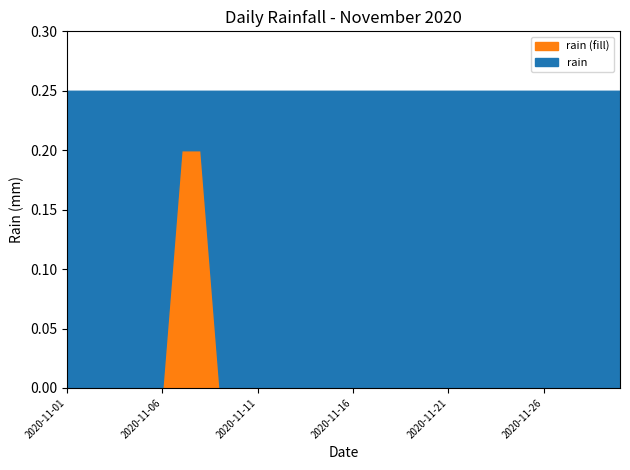

Does the chart display data point markers on the line(s)?

No